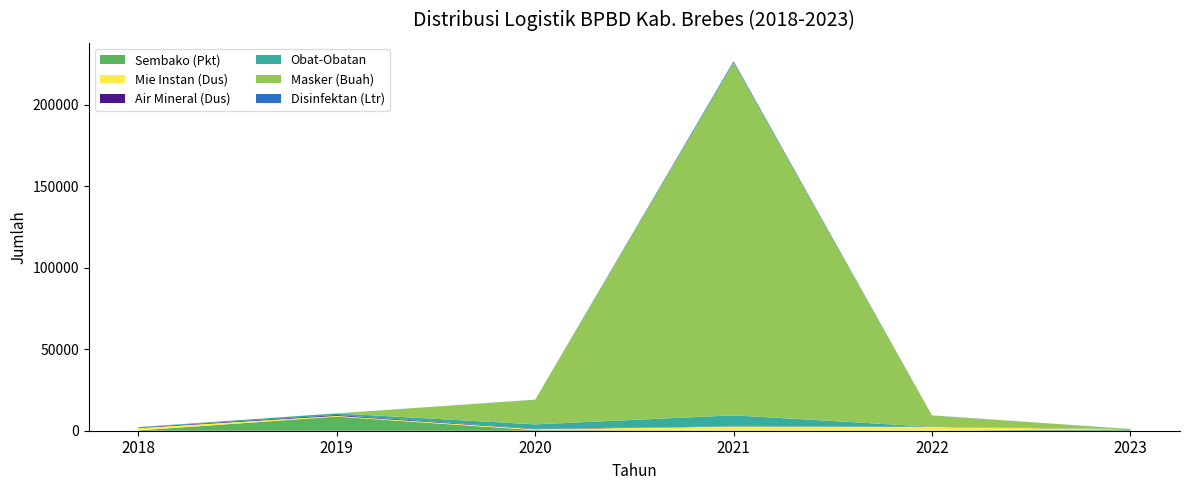

Reading right to left, what are all the values shown in this chart?

Sembako (Pkt): 2023=842	2022=58	2021=130	2020=363	2019=8650	2018=182
Mie Instan (Dus): 2023=86	2022=2270	2021=2432	2020=591	2019=475	2018=1489
Air Mineral (Dus): 2023=55	2022=130	2021=106	2020=264	2019=493	2018=341
Obat-Obatan: 2023=90	2022=0	2021=6775	2020=2682	2019=1040	2018=200
Masker (Buah): 2023=0	2022=6880	2021=216485	2020=15130	2019=0	2018=0
Disinfektan (Ltr): 2023=0	2022=72	2021=818	2020=28	2019=0	2018=0